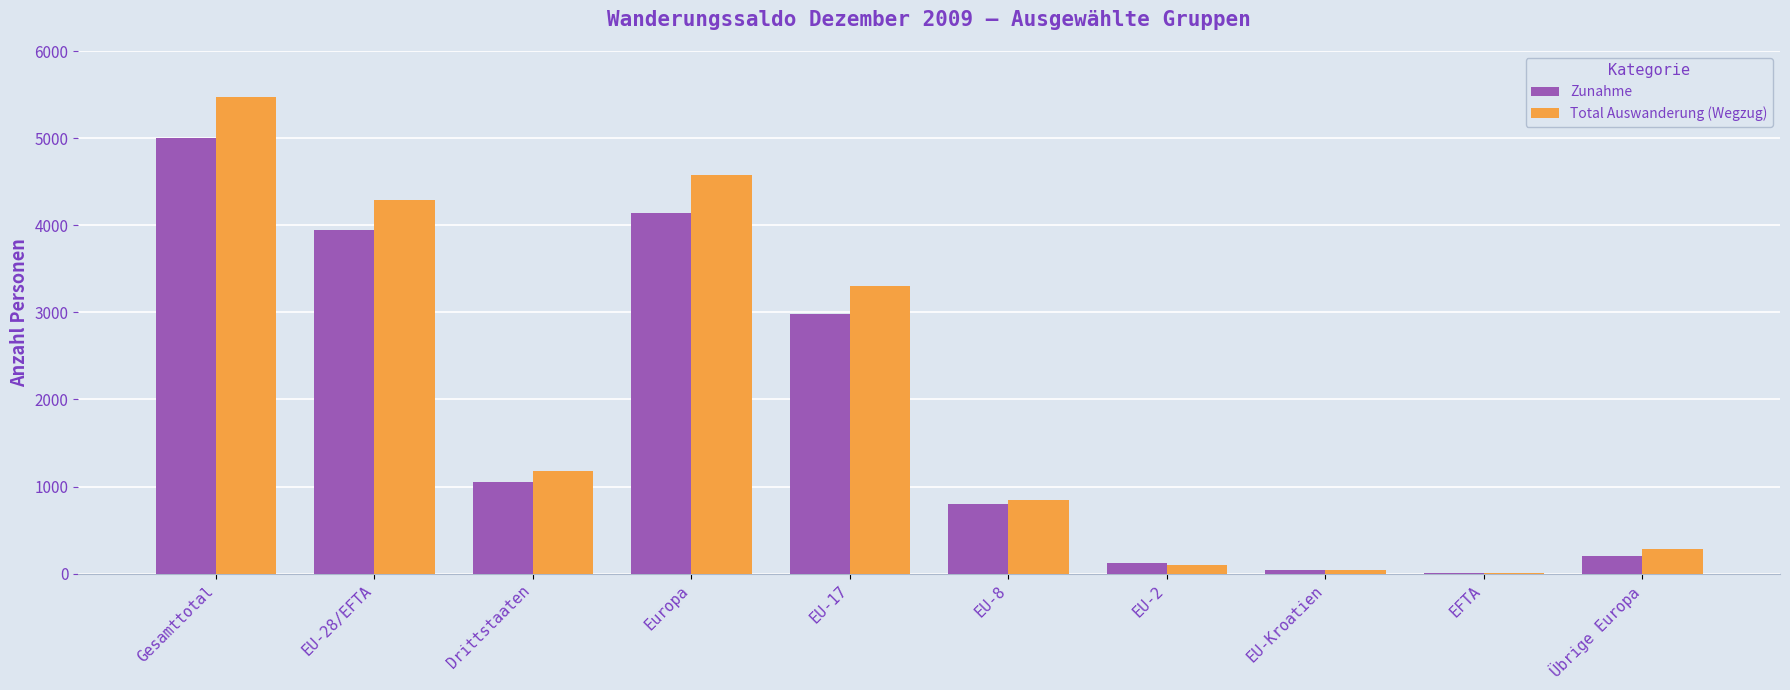

Which series changed the most between EU-28/EFTA and EU-17?

Total Auswanderung (Wegzug)